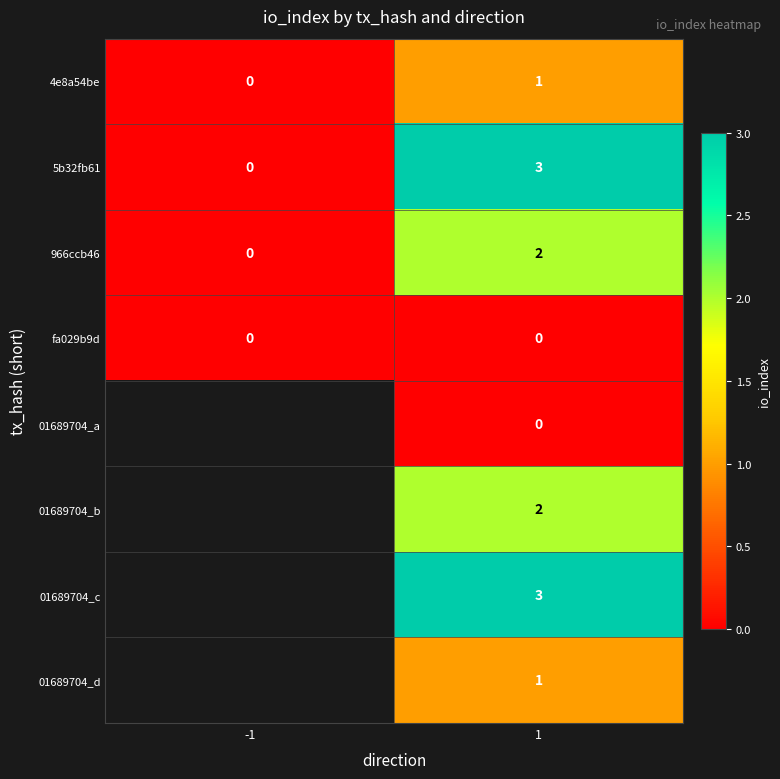

How many distinct data groups are displayed?

8